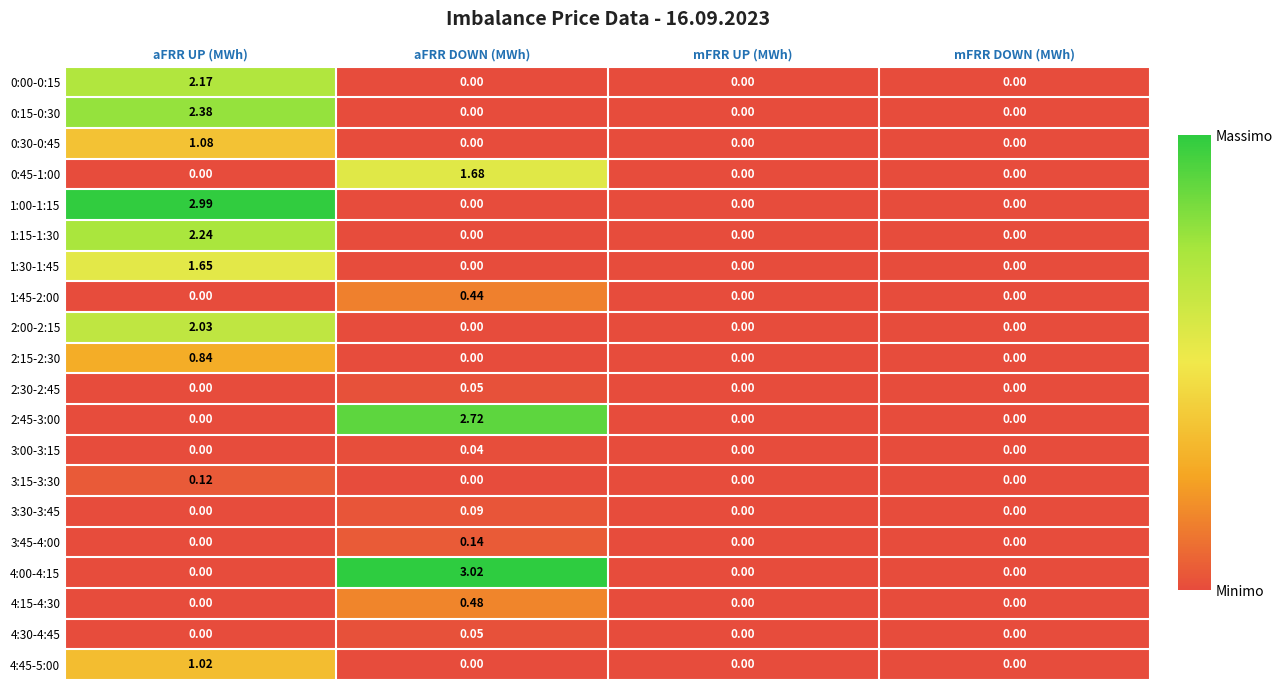

Which category has the highest value across all series?

aFRR DOWN (MWh)